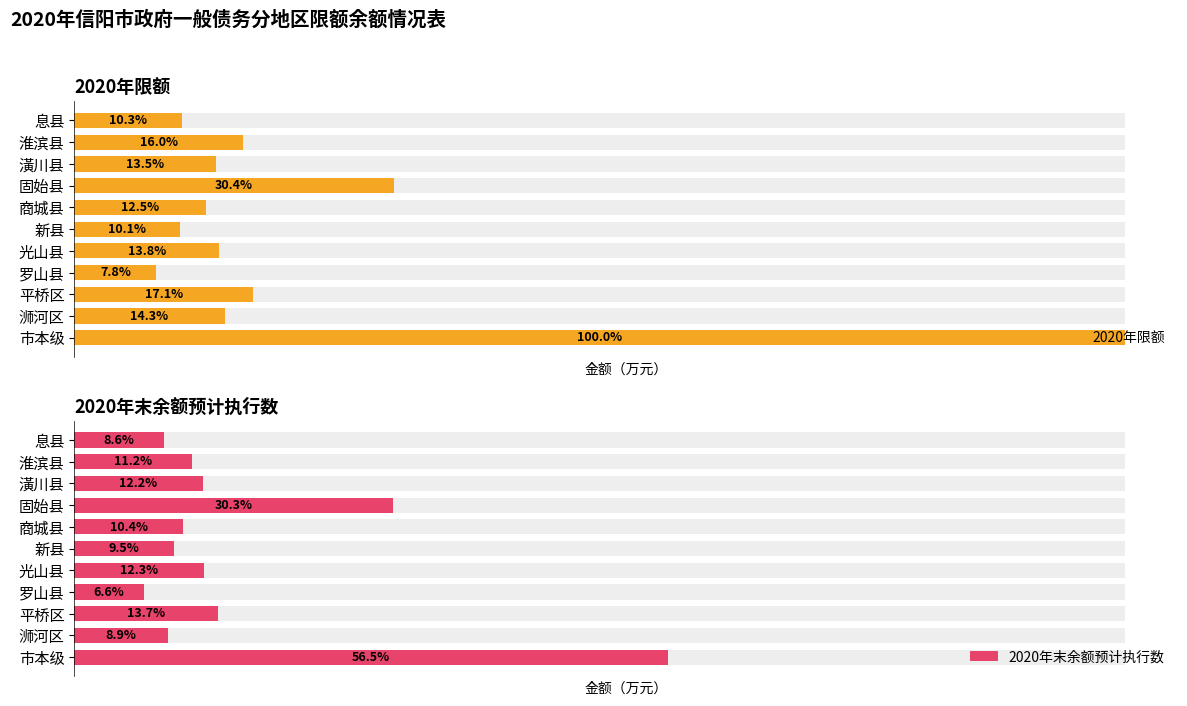

Does the chart contain stacked bars?

No